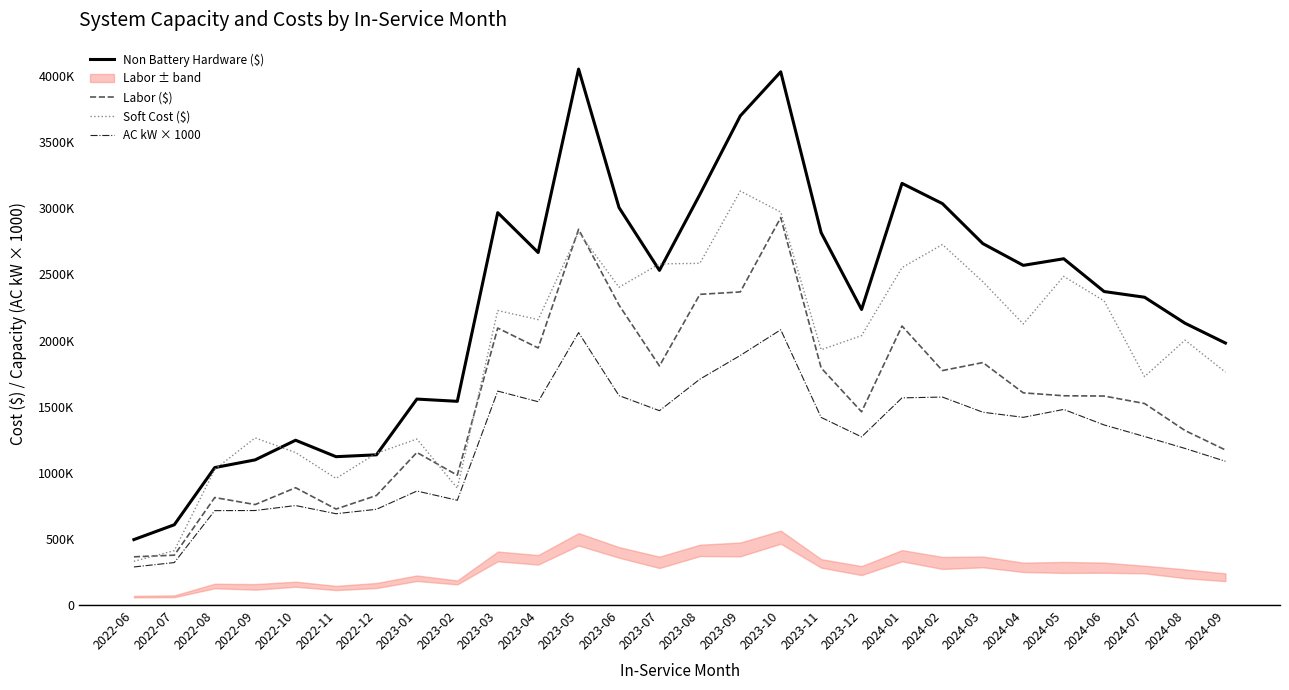

In AC kW × 1000, how many points are higher than both neighbors (excluding endpoints)?

7